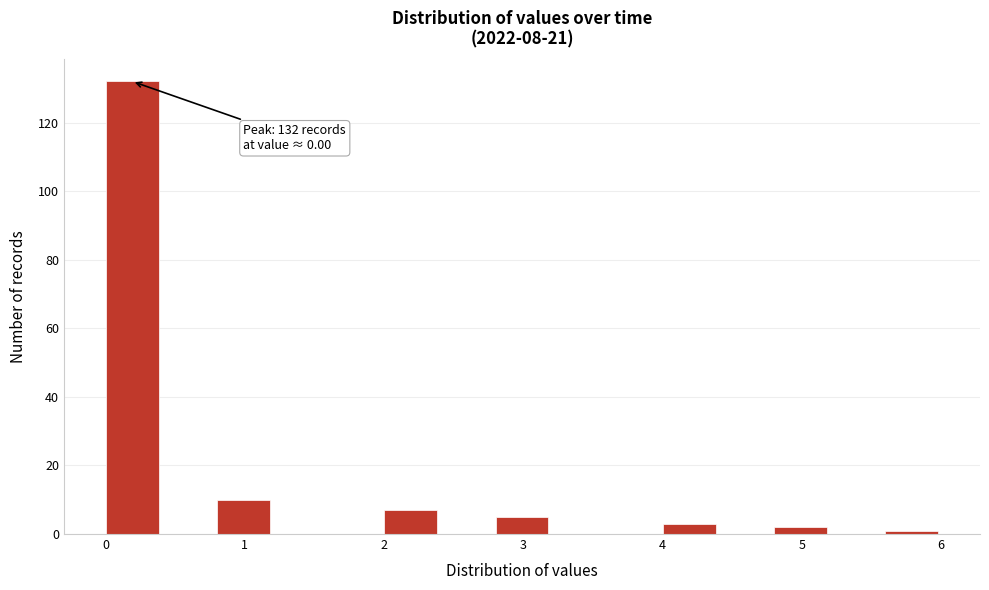

Over which range of the x-axis is the bar tallest?

0.0 to 0.4